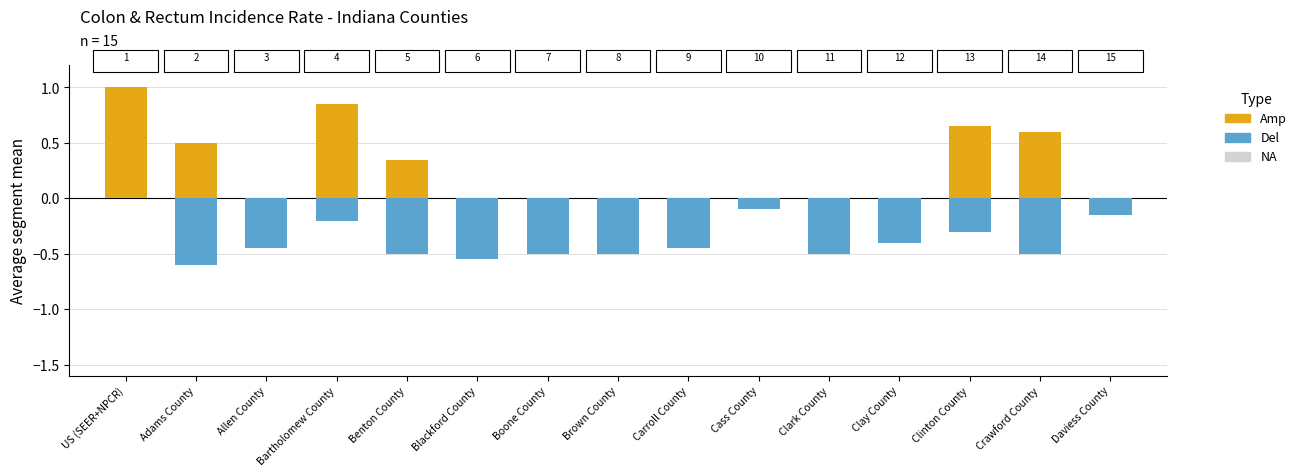

Which category has the lowest value in the Del series?

Adams County